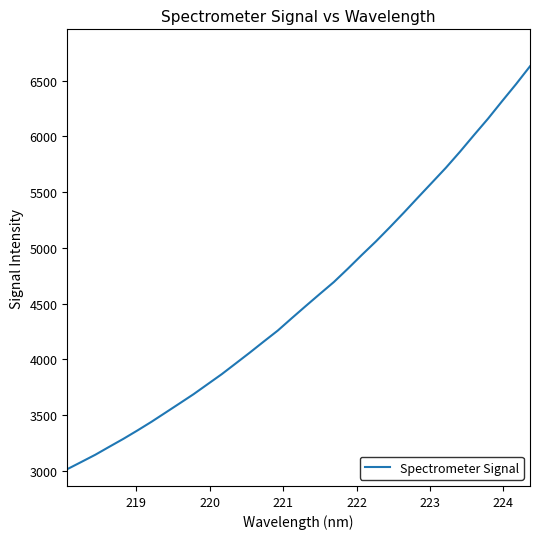

What is the smallest value displayed?

3015.2